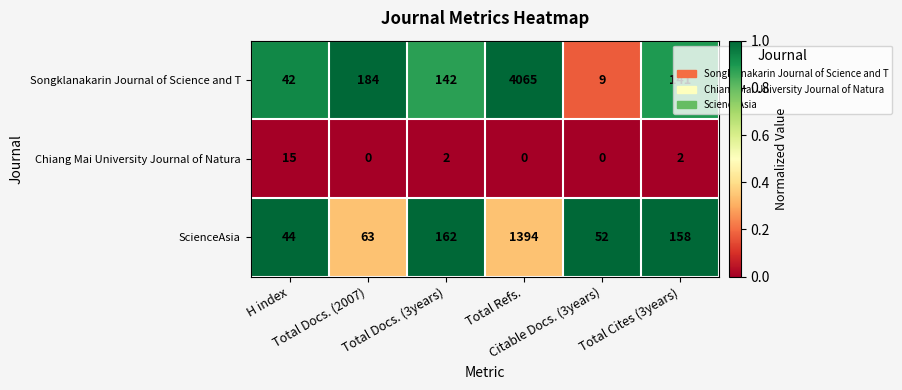

Which series has the largest range (max minus min)?

Songklanakarin Journal of Science and T